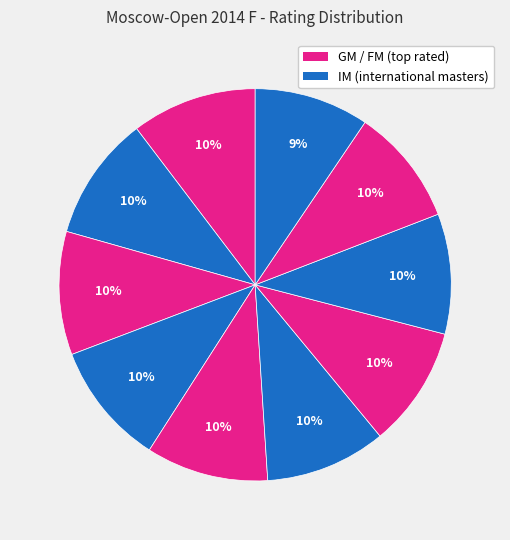

How many slices are in this pie chart?

10